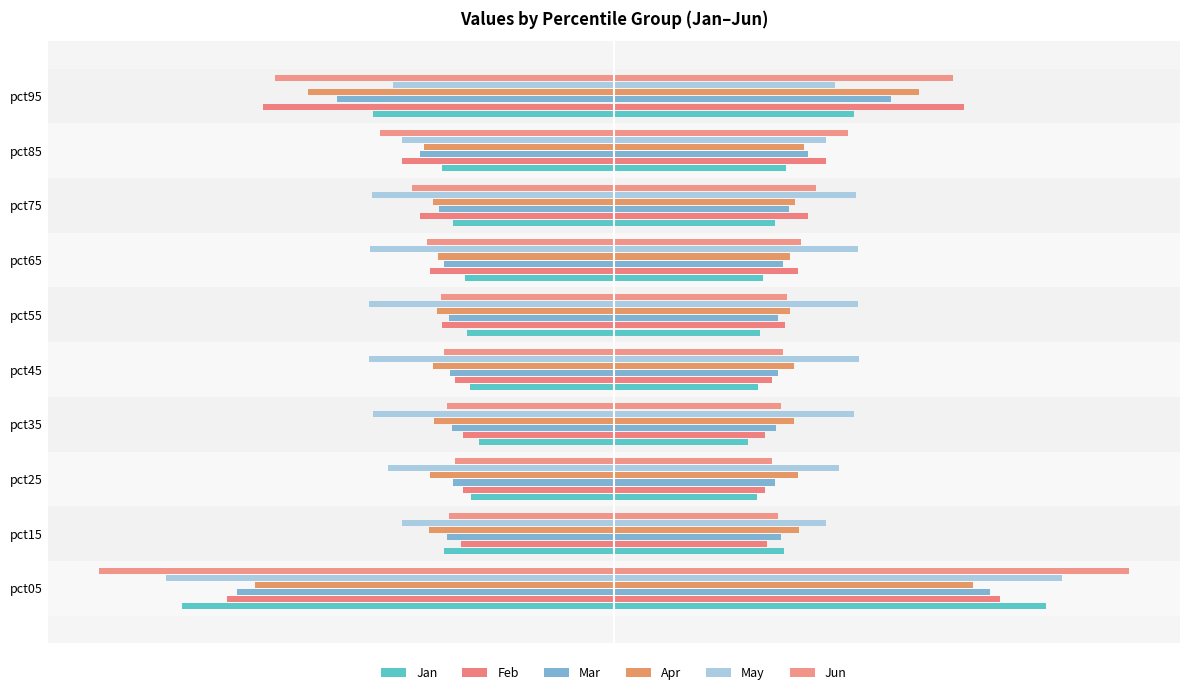

The May series shows -1.5 at pct25. True or false?

False